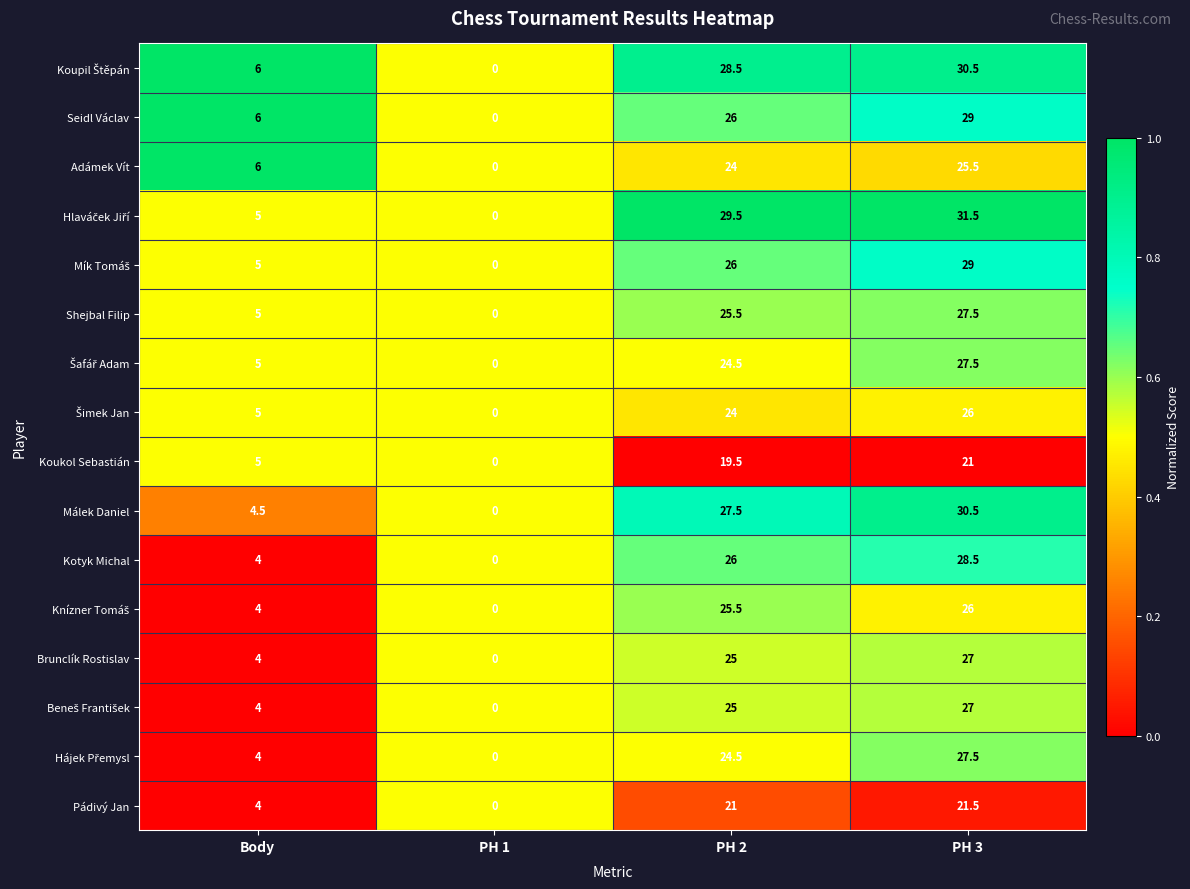

What is the difference between the highest and lowest values at PH 2?

10.0